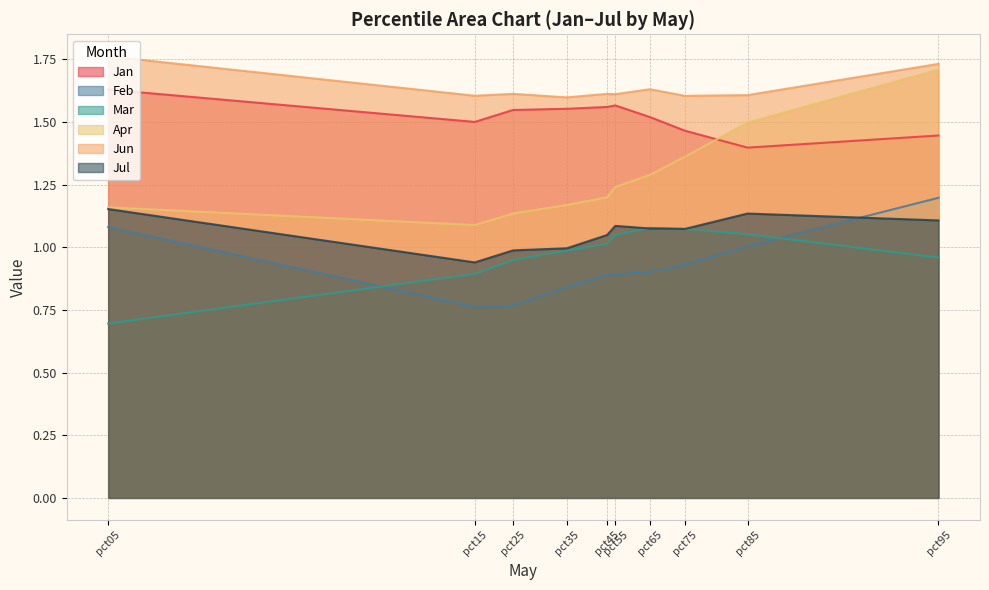

What is the maximum value shown in the chart?

1.8